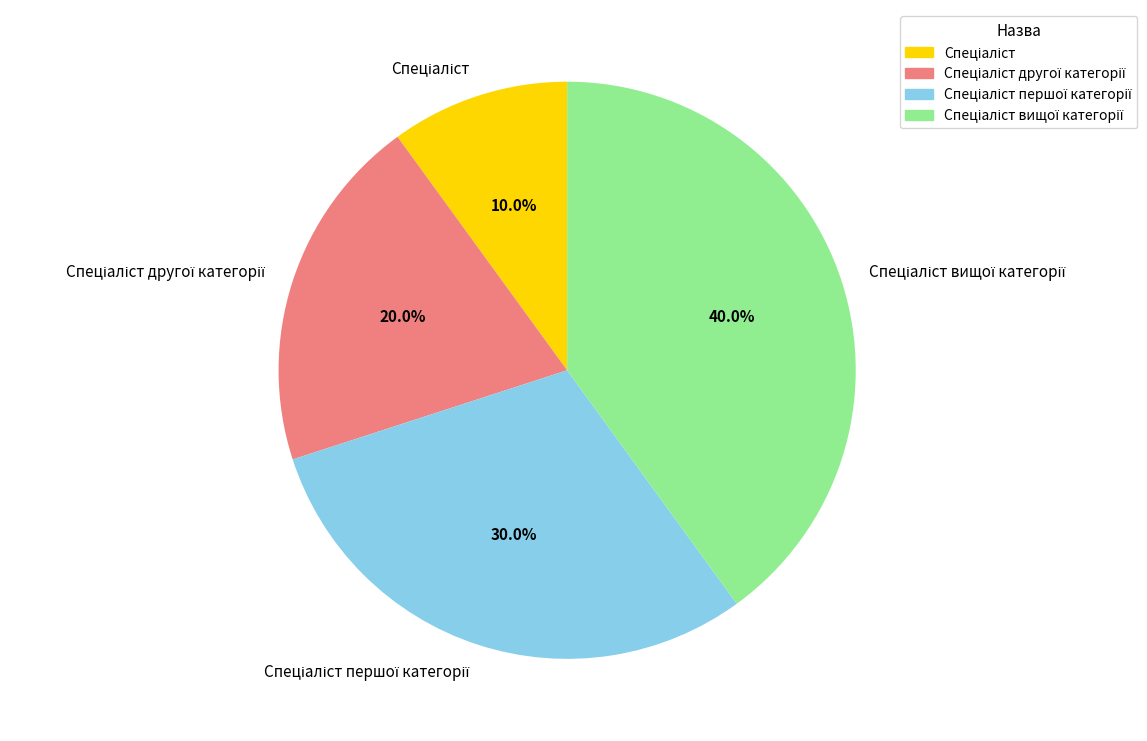

Is there a majority slice in this chart?

No